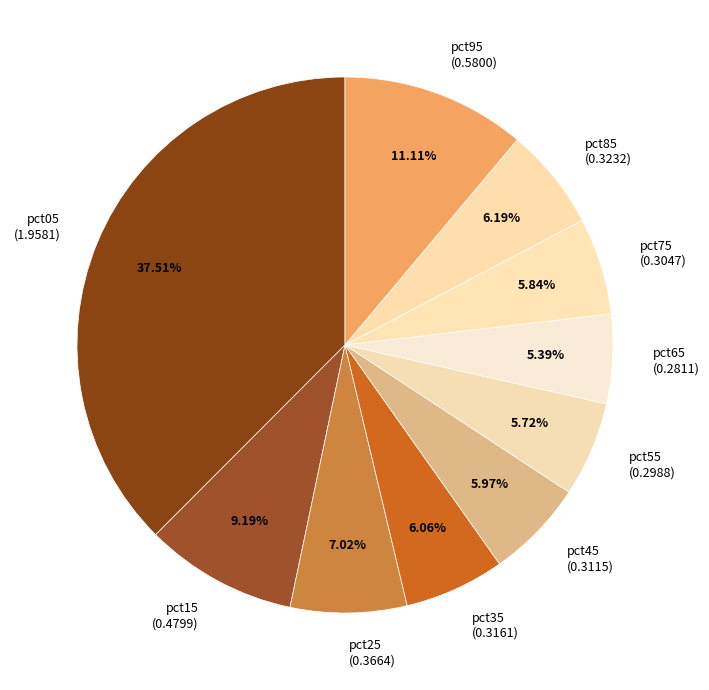

What percentage is the pct25 slice, to the nearest percent?

7%